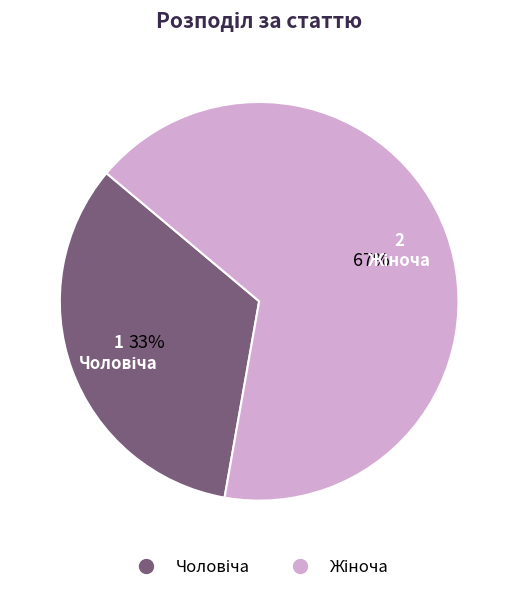

To the nearest percent, what is the average slice percentage?

50%